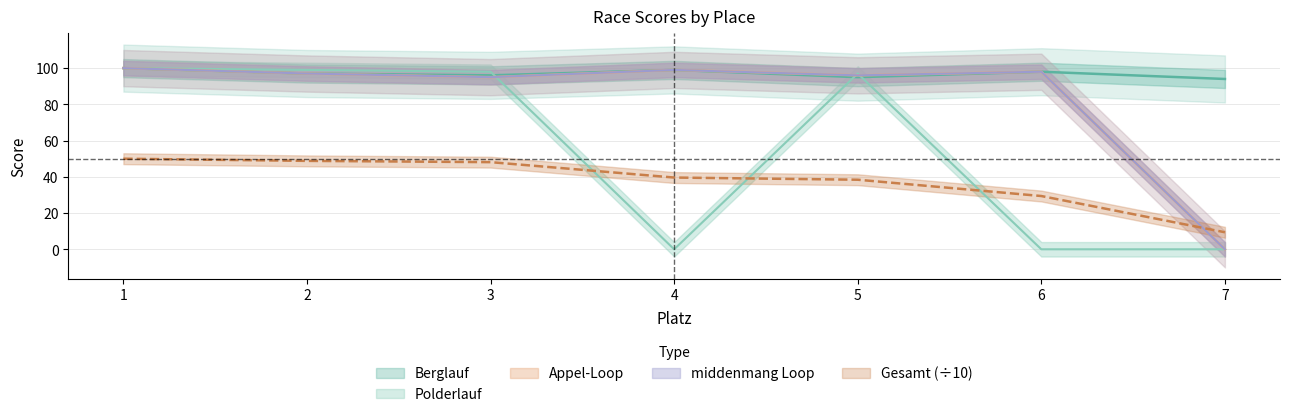

Which series has the largest total across all categories?

Berglauf